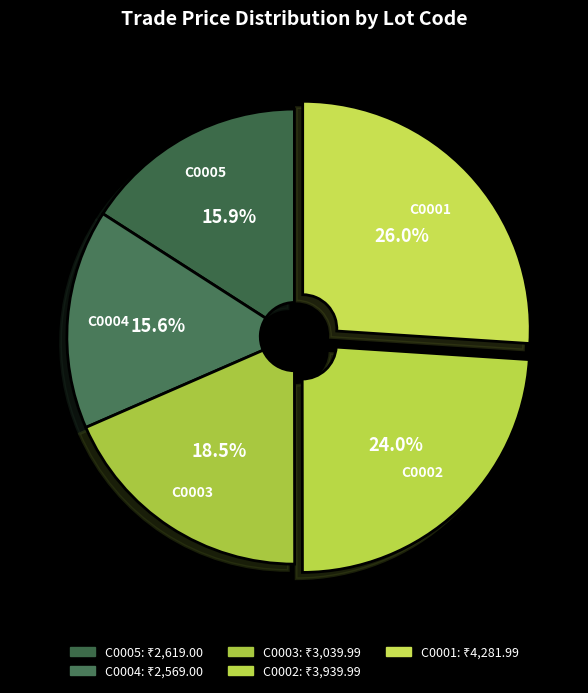

What is the ratio of the value at C0002 to the value at C0003?

1.3